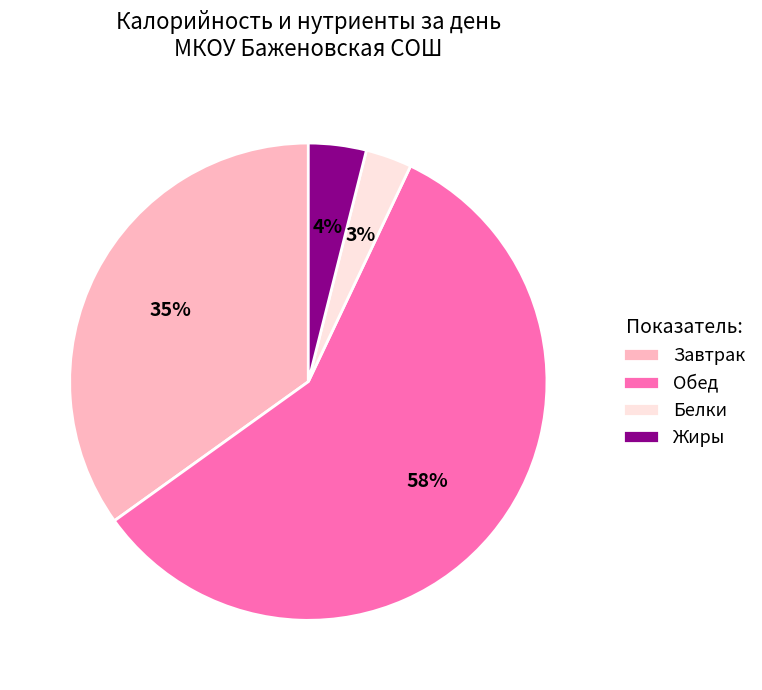

Is it true that Белки is 13% of the pie?

False